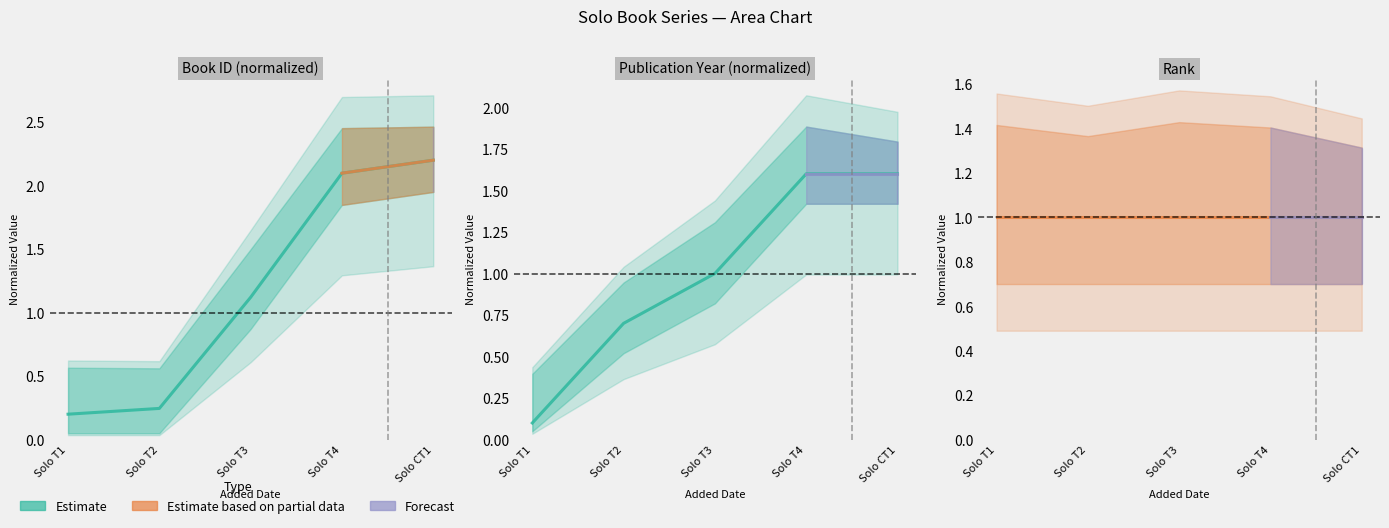

How many lines are shown in the chart?

2